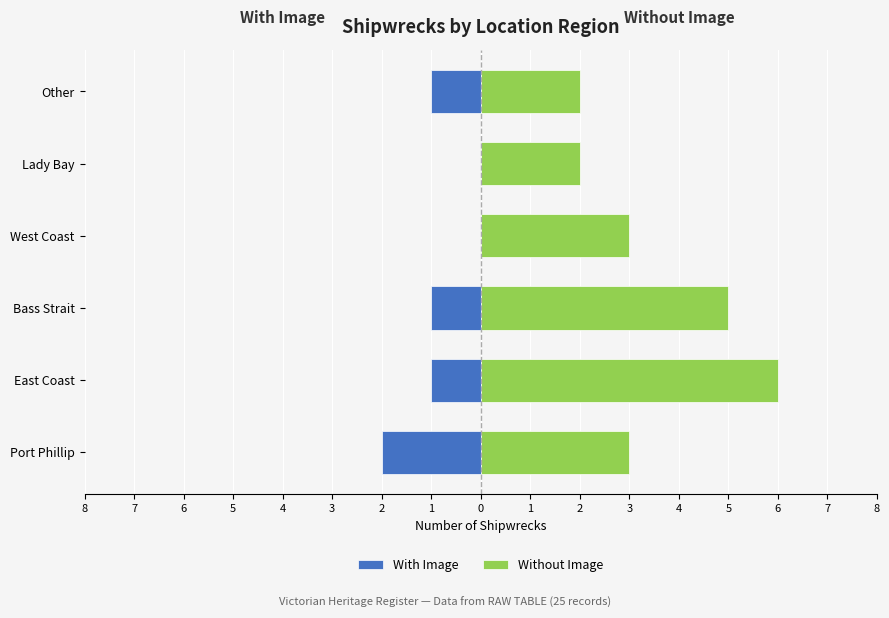

What is the sum of all Without Image values?

21